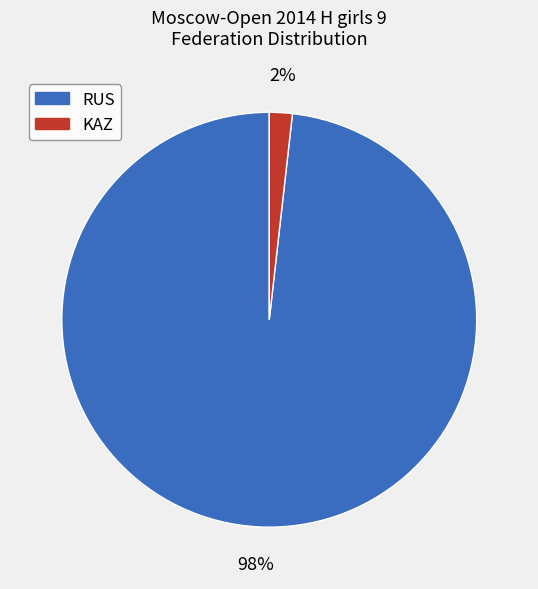

To the nearest percent, what is the difference between the largest and smallest slice percentages?

96%